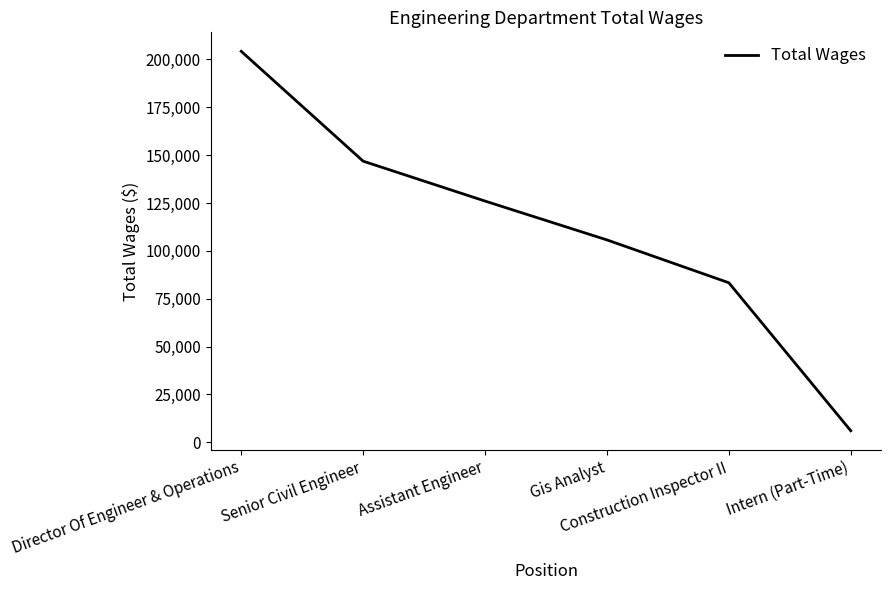

What is the maximum value shown in the chart?

204244